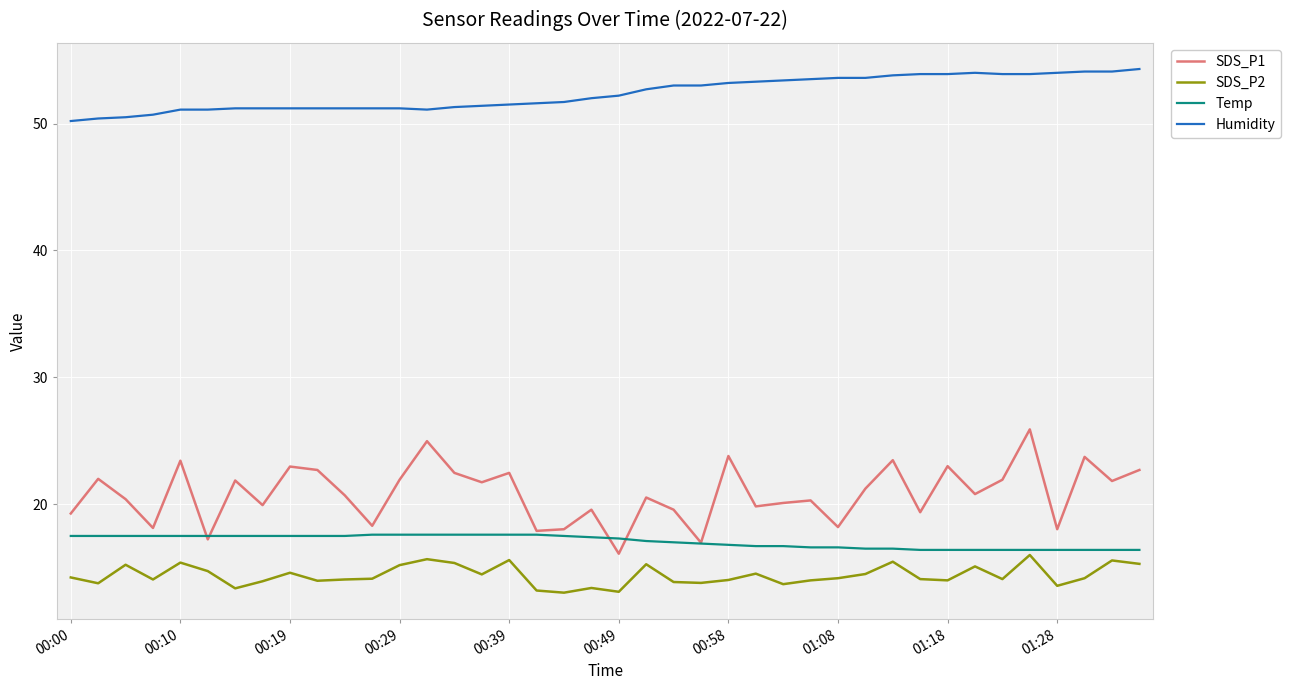

What is the average value of the SDS_P1 series?

20.8